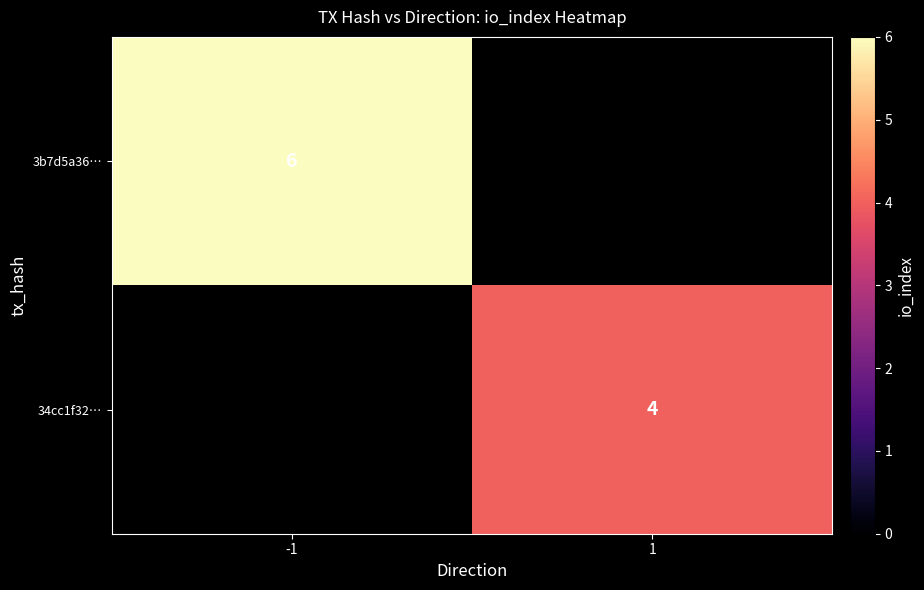

Is it true that 34cc1f32… equals 4 at 1?

True